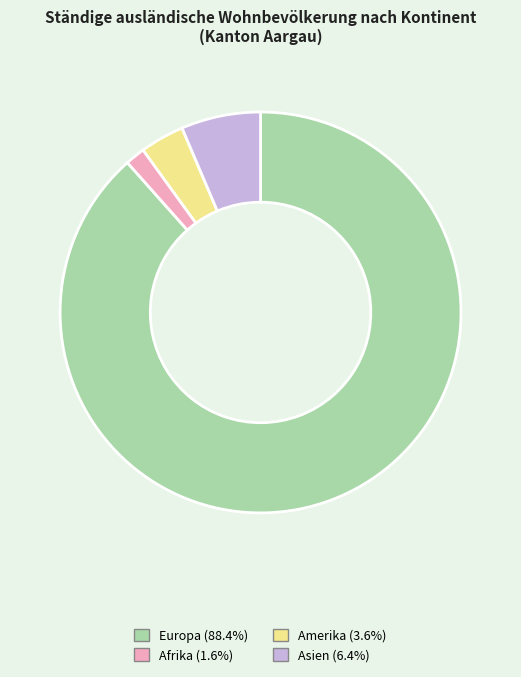

Is there a majority slice in this chart?

Yes